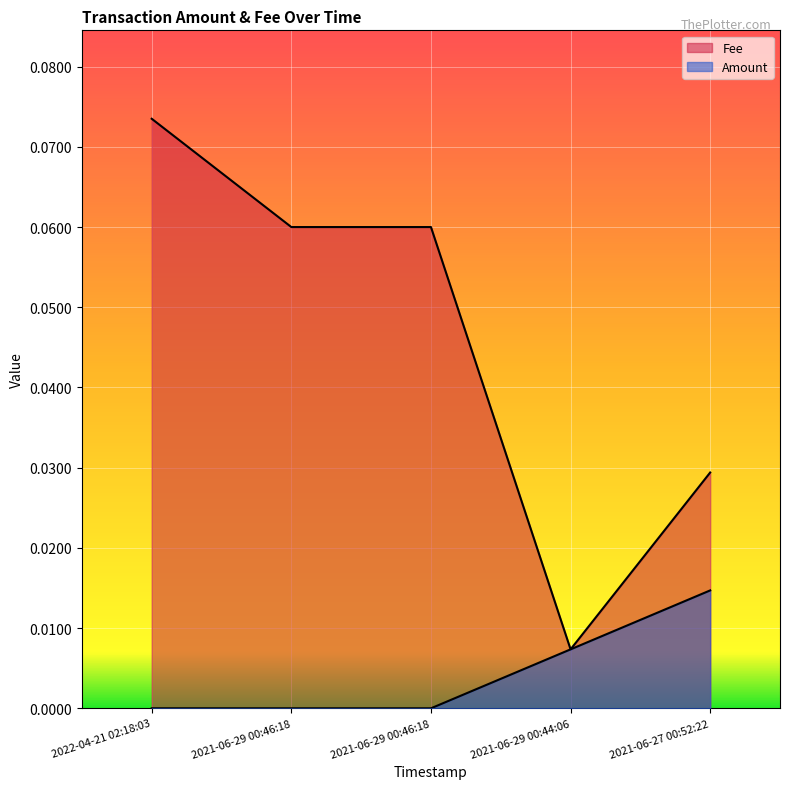

Reading left to right, extract all data points from this chart.

Amount: 2022-04-21 02:18:03=0.0	2021-06-29 00:46:18=0.0	2021-06-29 00:46:18=0.0	2021-06-29 00:44:06=0.0	2021-06-27 00:52:22=0.0
Fee: 2022-04-21 02:18:03=0.1	2021-06-29 00:46:18=0.1	2021-06-29 00:46:18=0.1	2021-06-29 00:44:06=0.0	2021-06-27 00:52:22=0.0